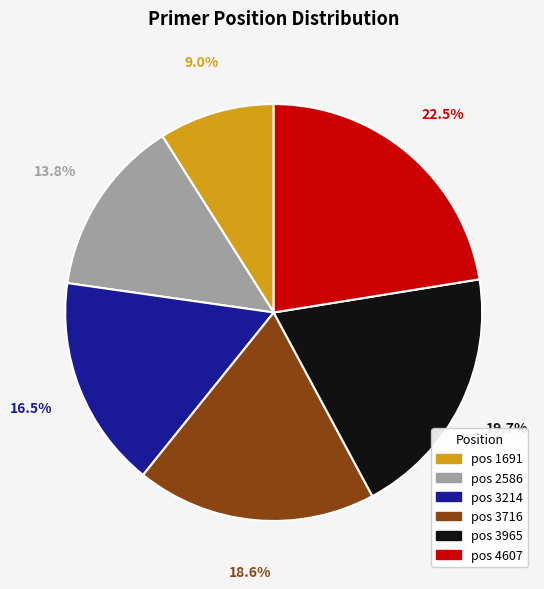

What percentage is NOT represented by pos 1691?

91.0%